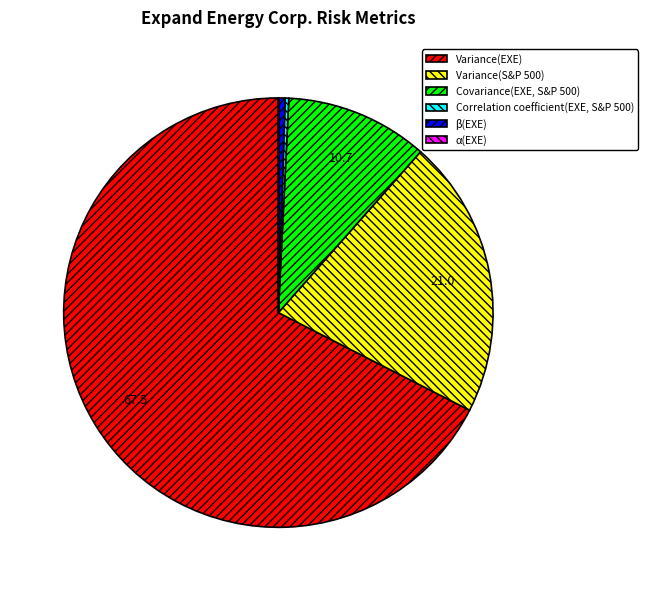

Is it true that Variance(EXE) is 82% of the pie?

False